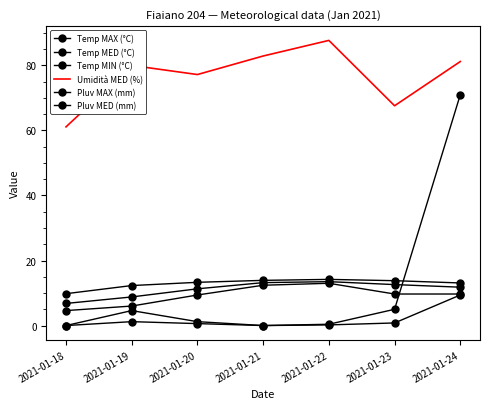

Between 2021-01-19 and 2021-01-20, which series saw the biggest shift?

Temp MIN (°C)